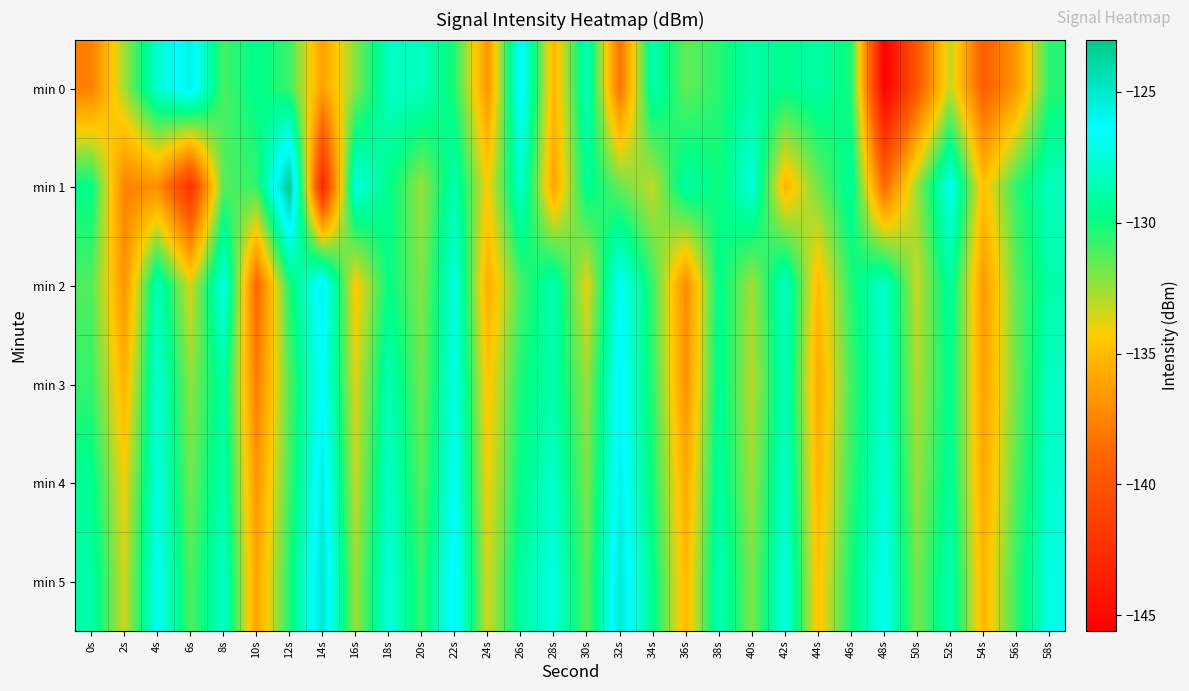

What is the total value across all series at 38s?

-776.8